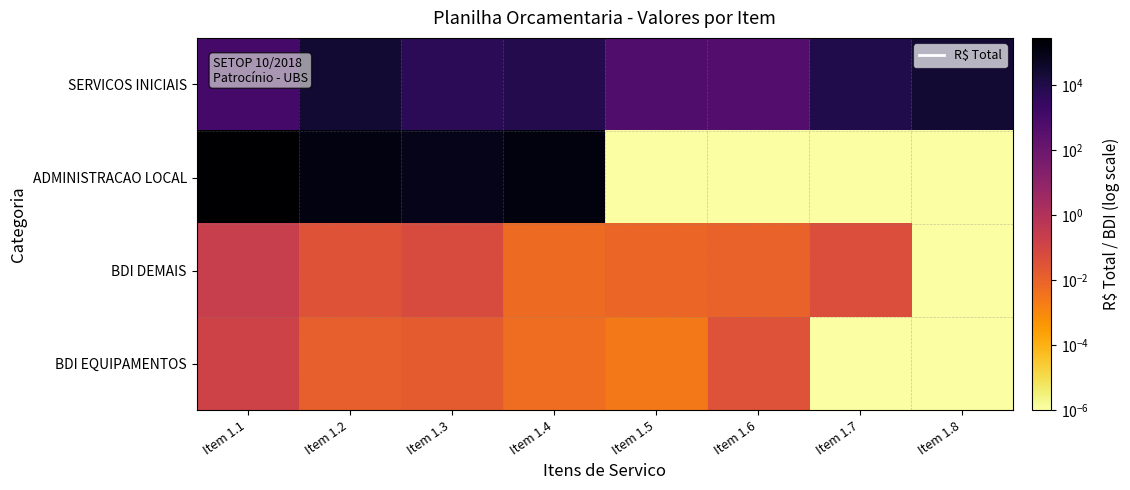

Which series has the widest spread of values?

ADMINISTRACAO LOCAL